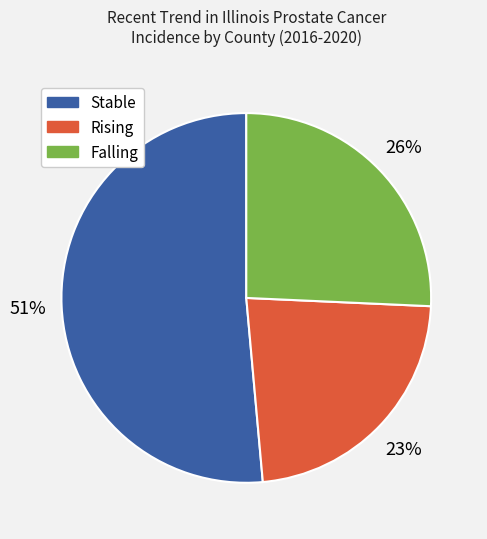

Is there any slice that represents more than half of the pie?

Yes